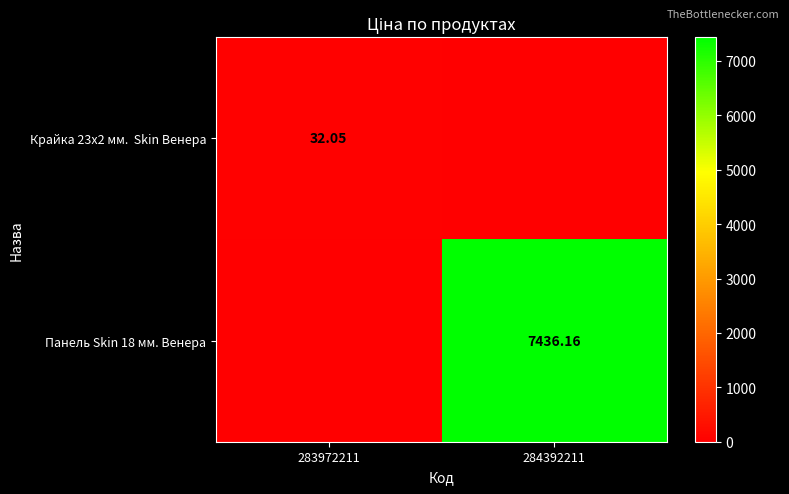

Which category has the highest value in the Панель Skin 18 мм. Венера series?

284392211